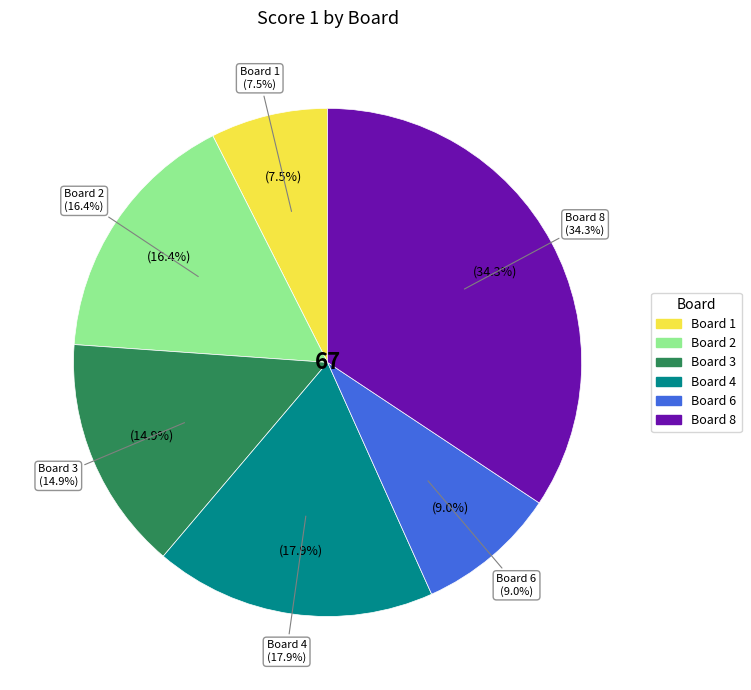

What percentage is the 8 slice, to the nearest percent?

34%